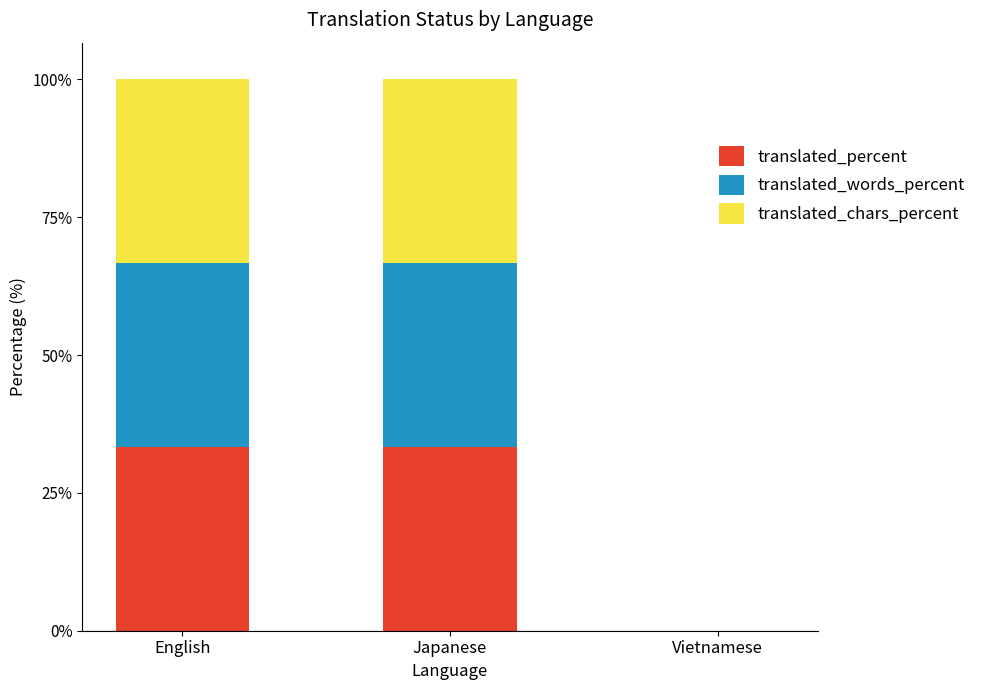

At how many categories does at least one series exceed 28?

2